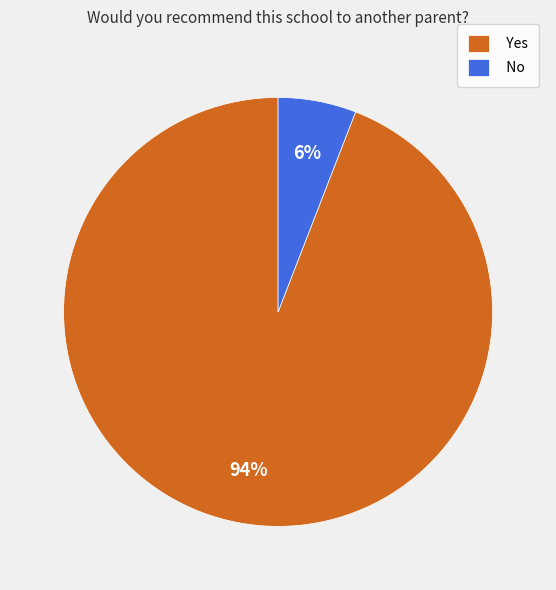

Rank the categories by value from lowest to highest.

No, Yes